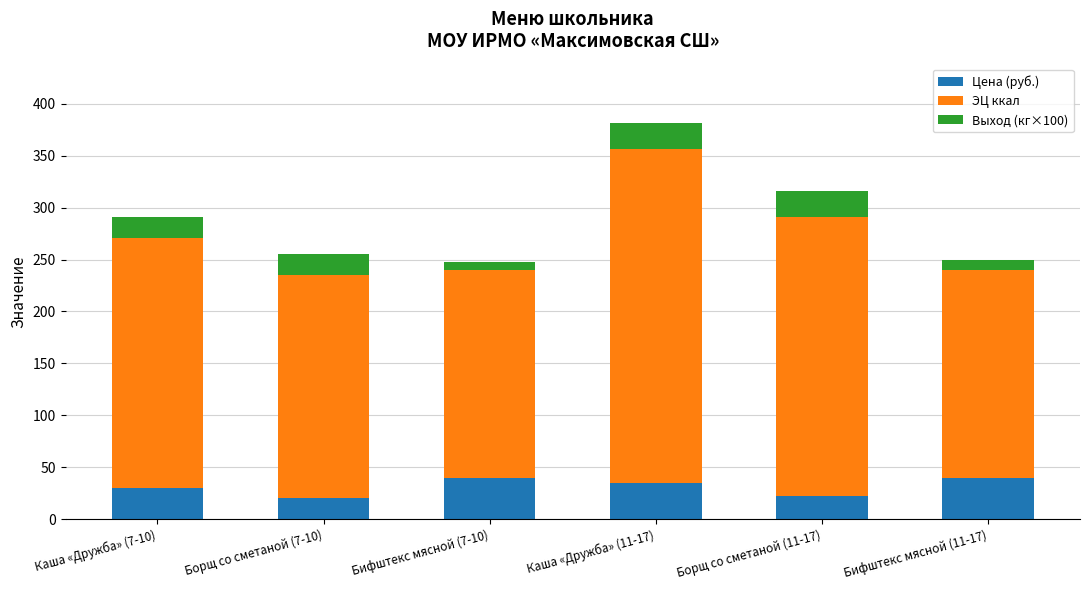

Does the chart contain any negative values?

No